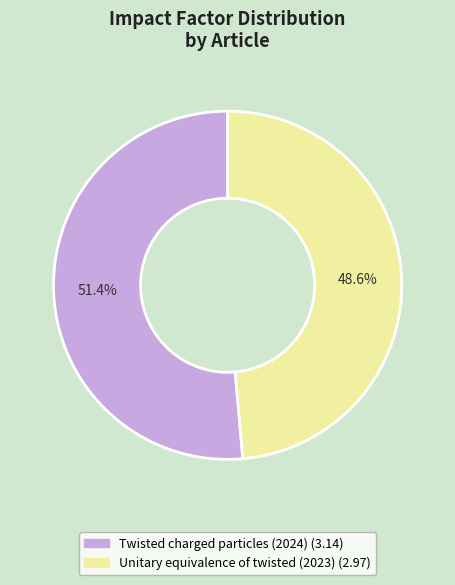

The Unitary equivalence of twisted (2023) slice represents 37% of the pie. True or false?

False